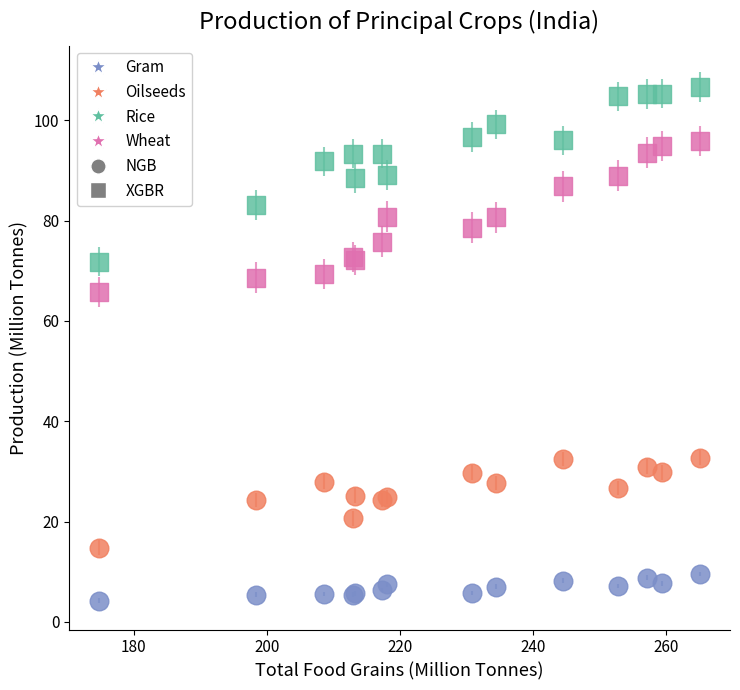

Across all series, what Y value is closest to 55?

65.8